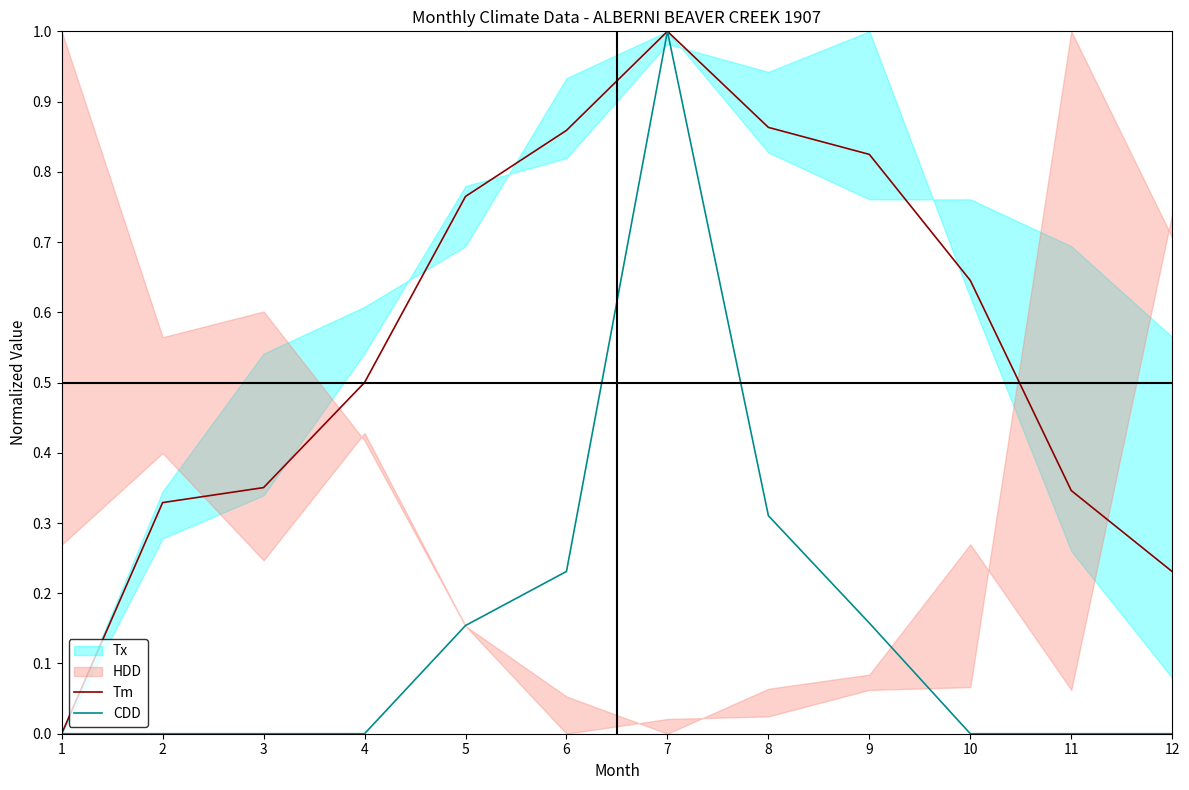

What is the difference between the second highest and second lowest values in the CDD series?

0.3